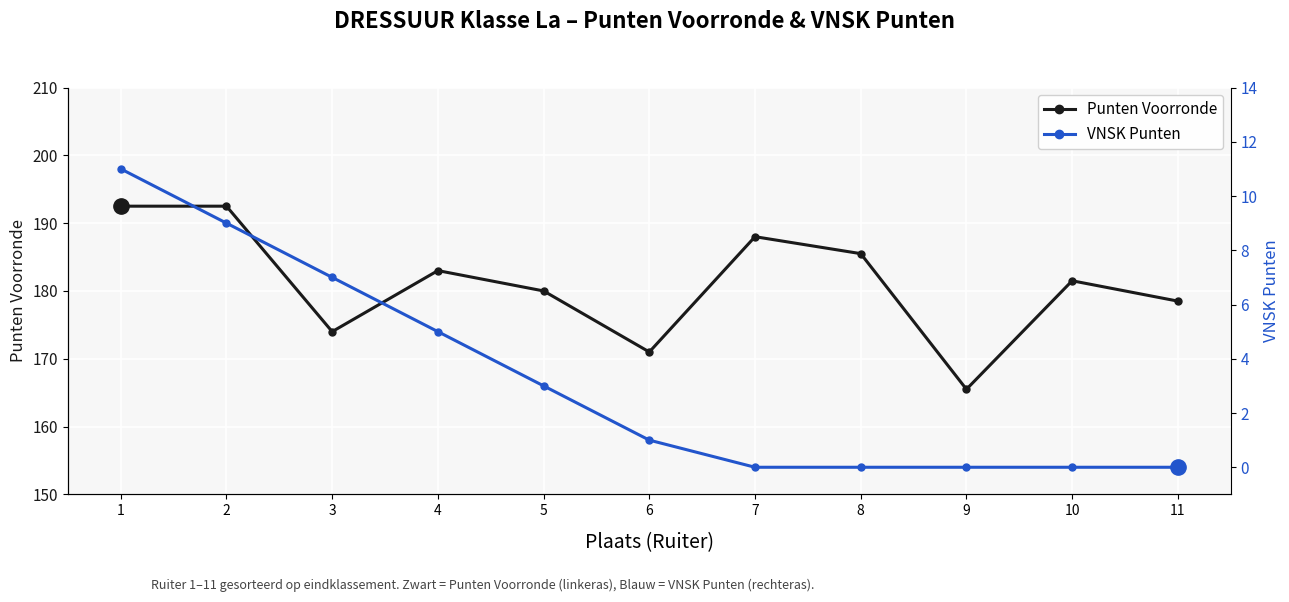

What is the maximum value shown in the chart?

192.5